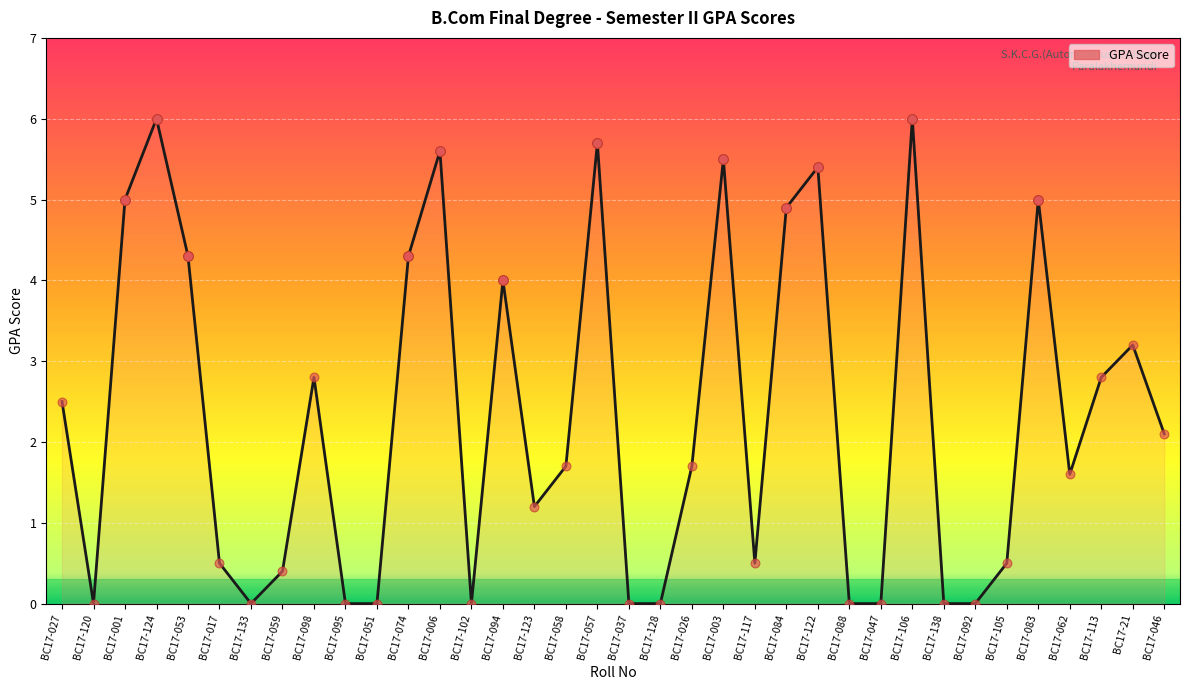

What is the change in value from BC17-133 to BC17-105?

+0.5